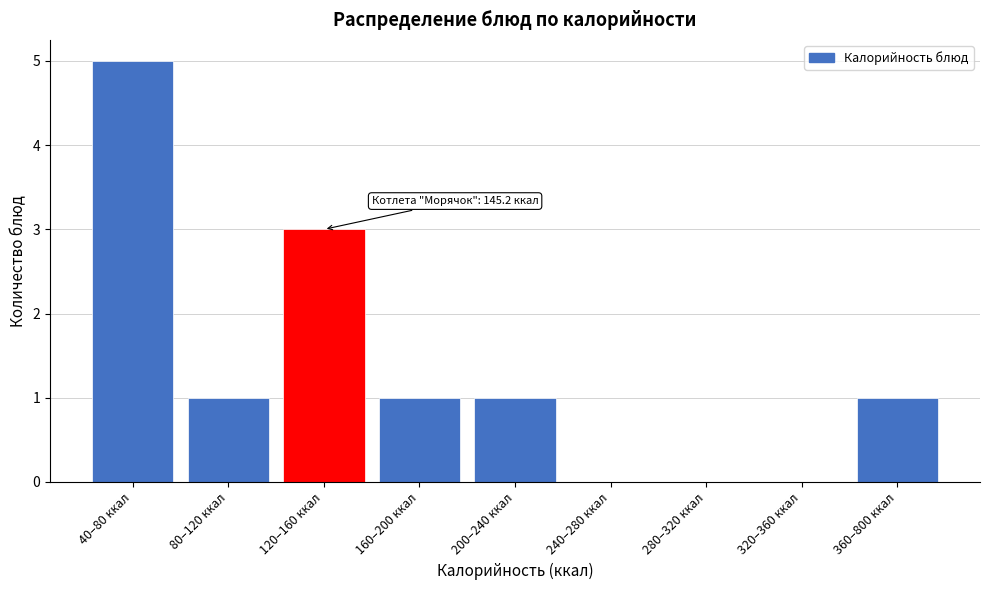

Reading left to right, transcribe all the data shown in this chart.

40–80 ккал=5	80–120 ккал=1	120–160 ккал=3	160–200 ккал=1	200–240 ккал=1	240–280 ккал=0	280–320 ккал=0	320–360 ккал=0	360–800 ккал=1